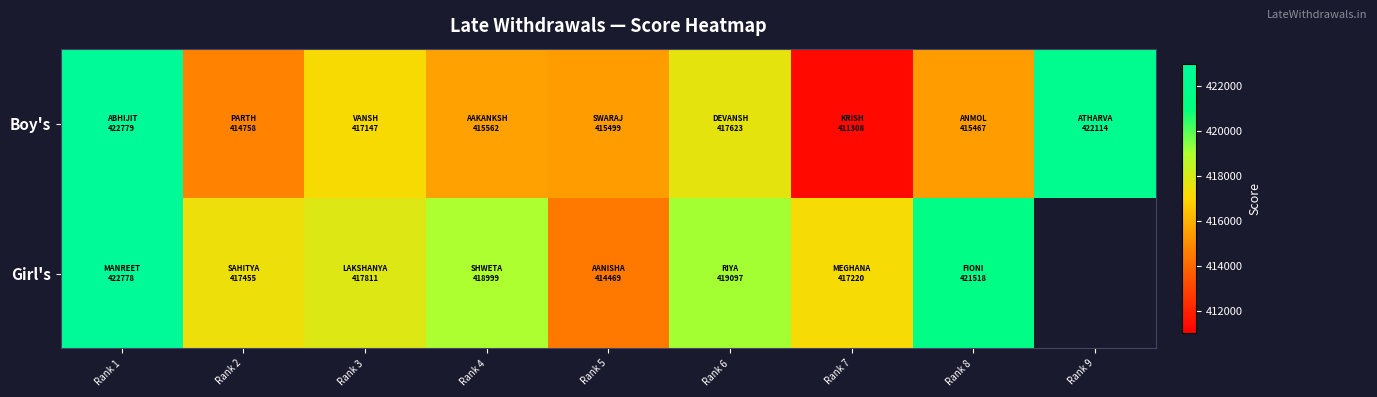

How many values in Girl's are above zero?

8